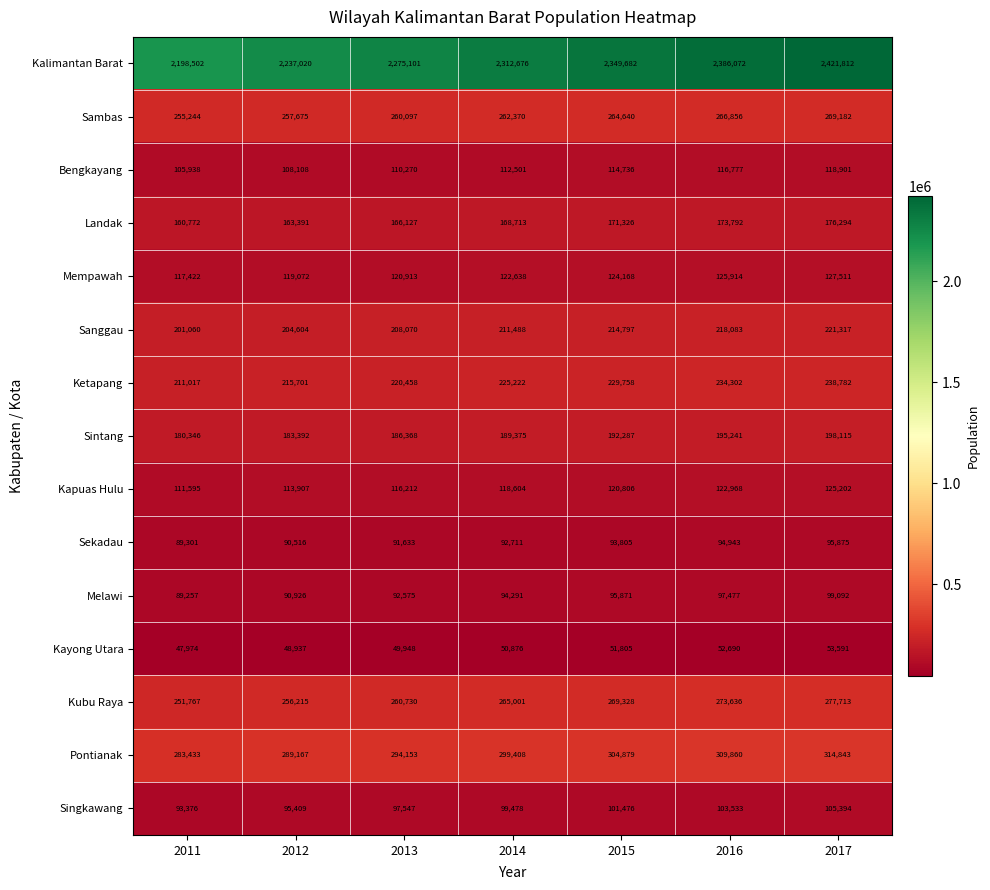

Is it true that Sambas equals 393603 at 2017?

False